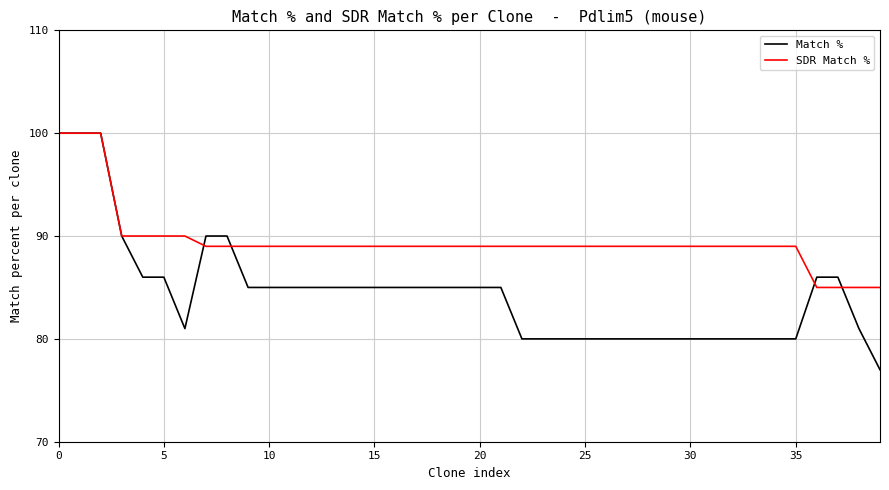

What is the minimum value for SDR Match %?

85